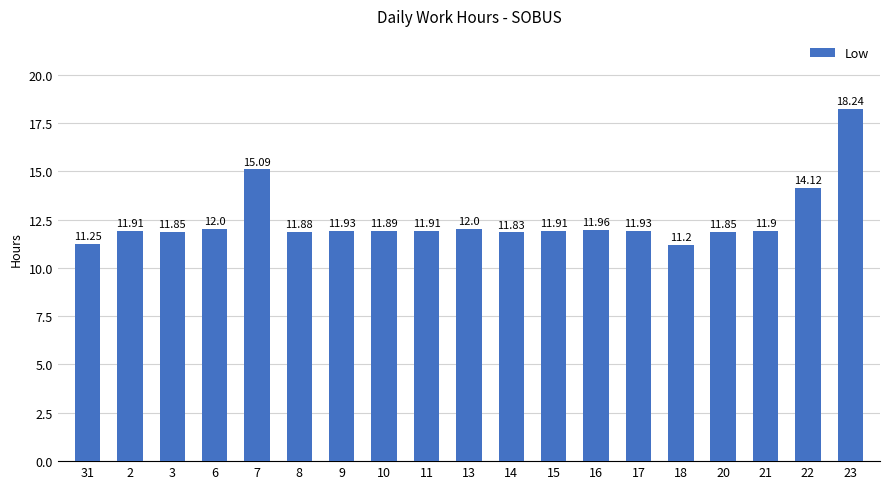

Approximately how many times larger is the value at 15 compared to 11?

1.0